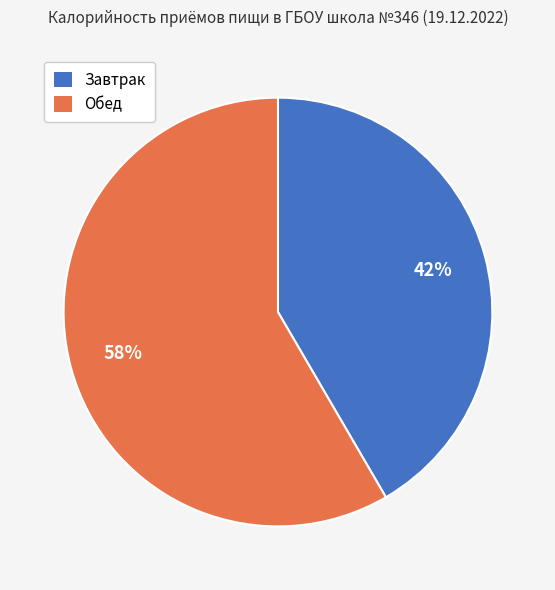

Is the sum of Обед and Завтрак greater than half?

Yes